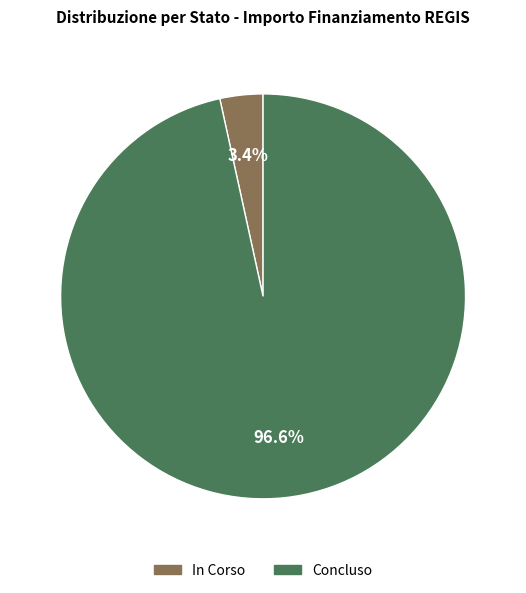

Combined, what portion of the pie is In Corso and Concluso?

100.0%